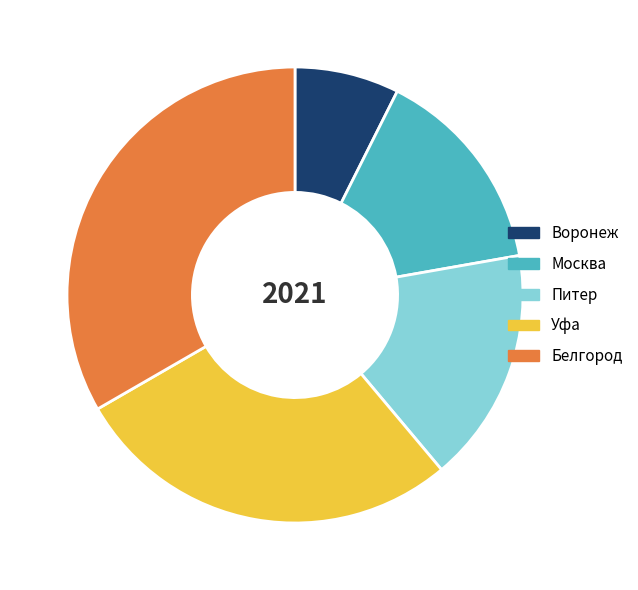

True or false: Воронеж accounts for 7% of the total.

True